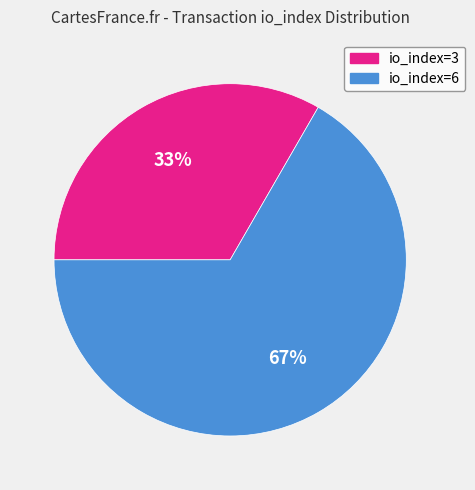

How many segments does this pie chart have?

2